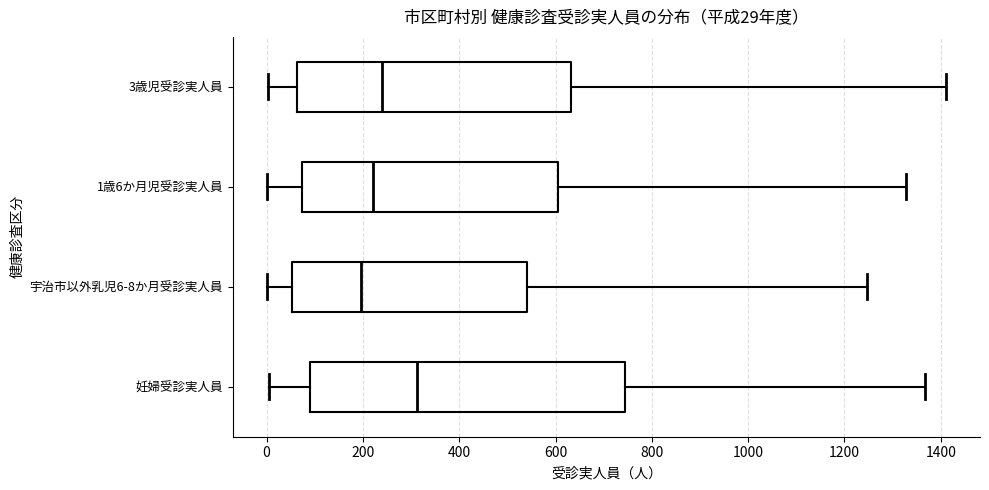

Comparing the boxes themselves (not the whiskers), which one is the widest?

妊婦受診実人員